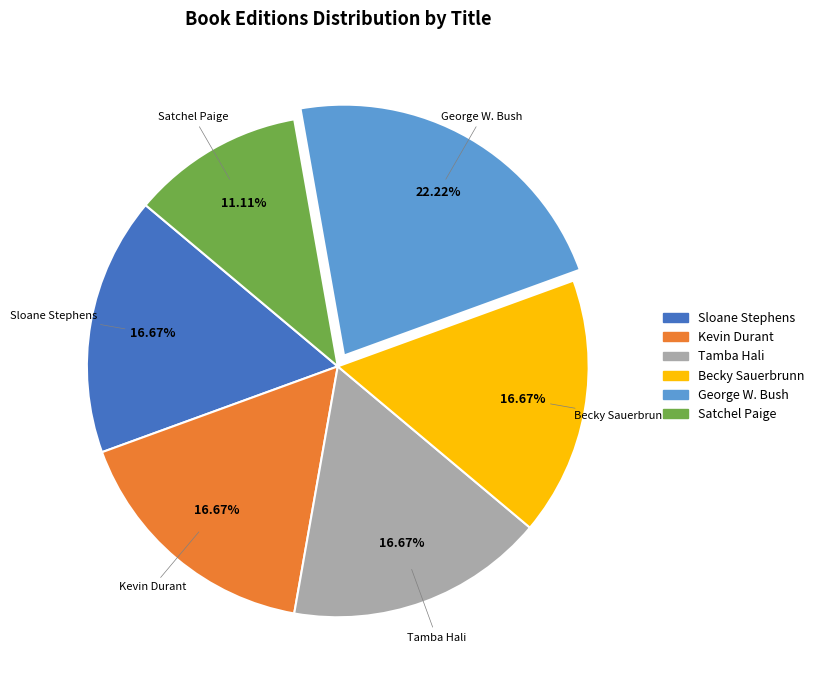

What is the ratio of the value at Kevin Durant to the value at Sloane Stephens?

1.0